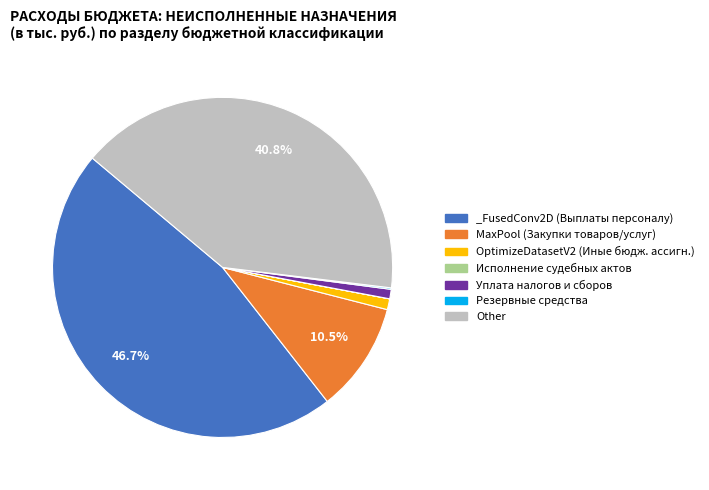

What portion of the pie excludes _FusedConv2D (Выплаты персоналу)?

53.3%